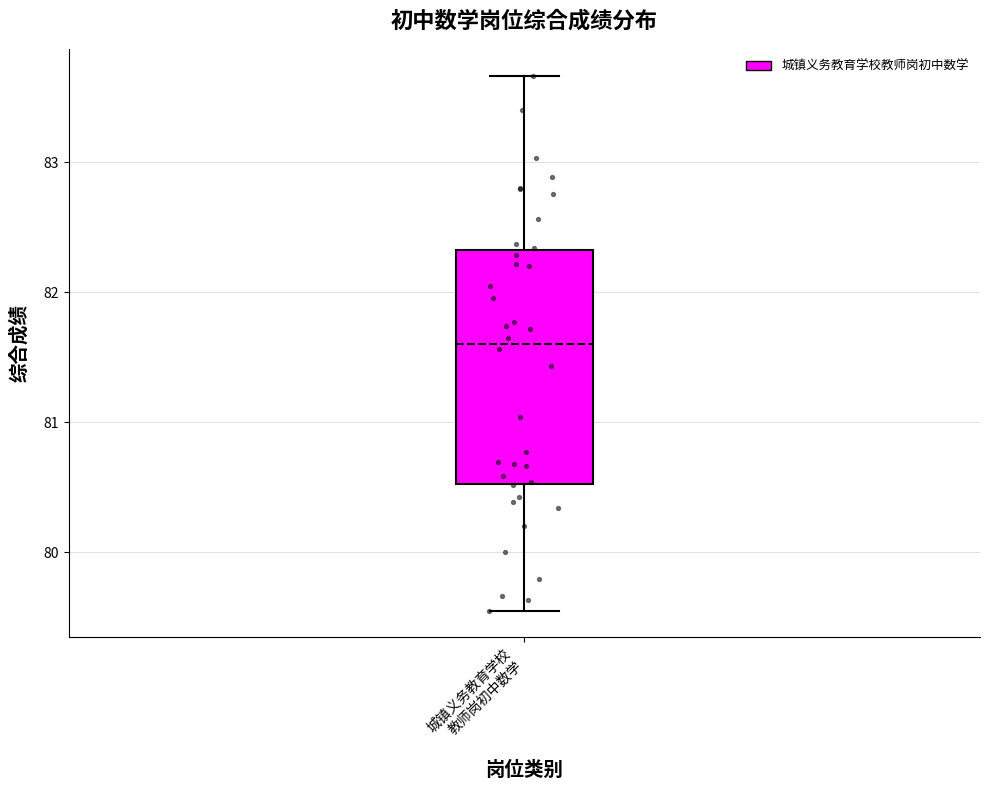

Where does the upper whisker of the box for 城镇义务教育学校 教师岗初中数学 end on the y-axis? The values are not printed on the chart, so give them approximately, as read against the axis.

83.7